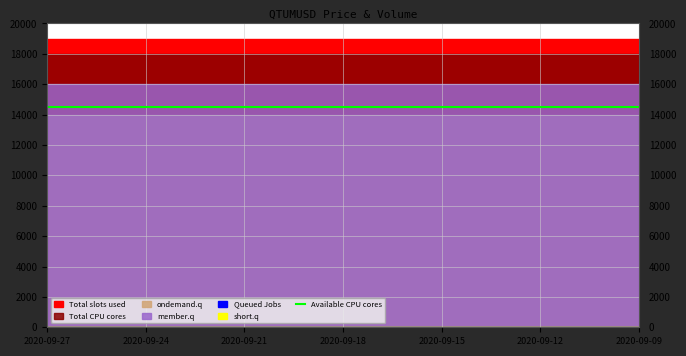

True or false: Volume QTU and Volume MUSD cross at least once.

False